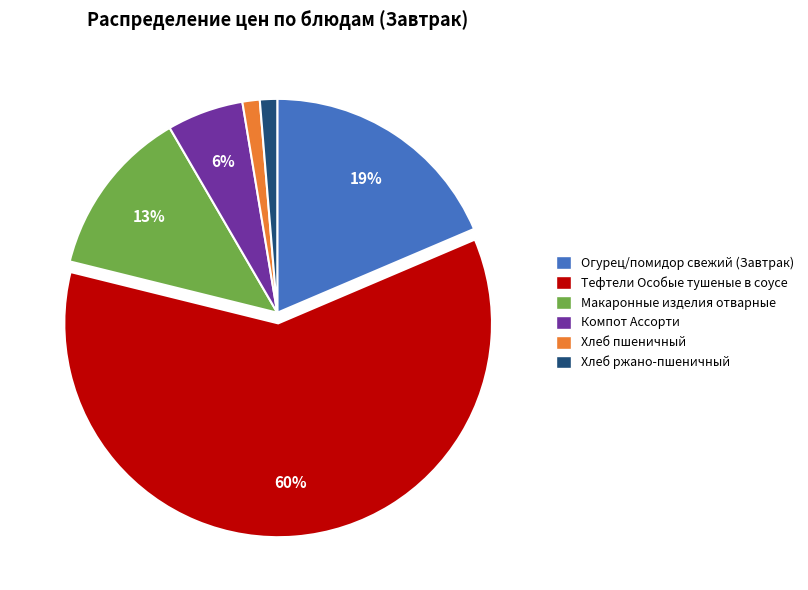

How many slices are in this pie chart?

6